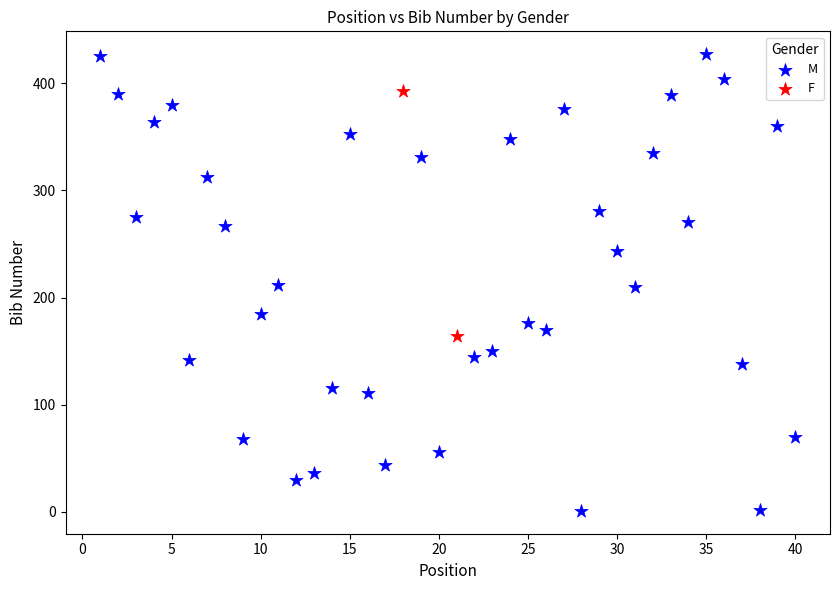

What are all the series names shown in the legend?

M, F